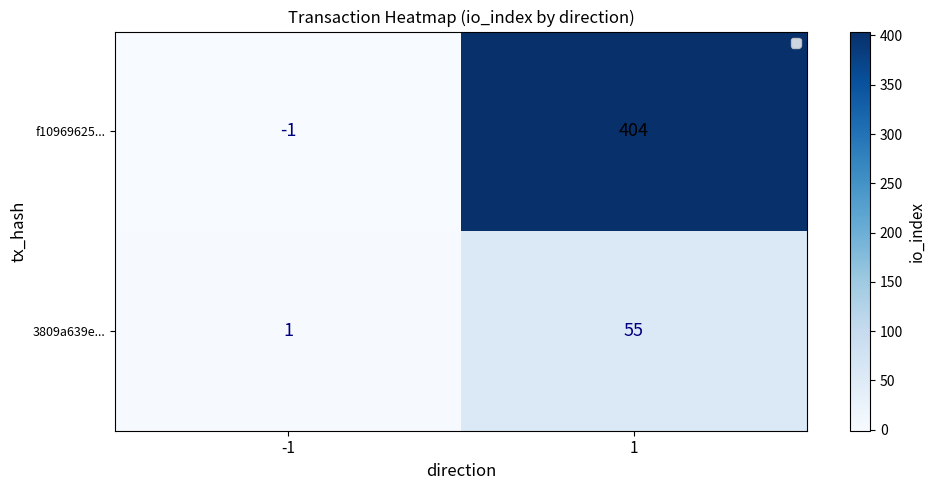

What is the spread (max minus min) of values at -1?

2